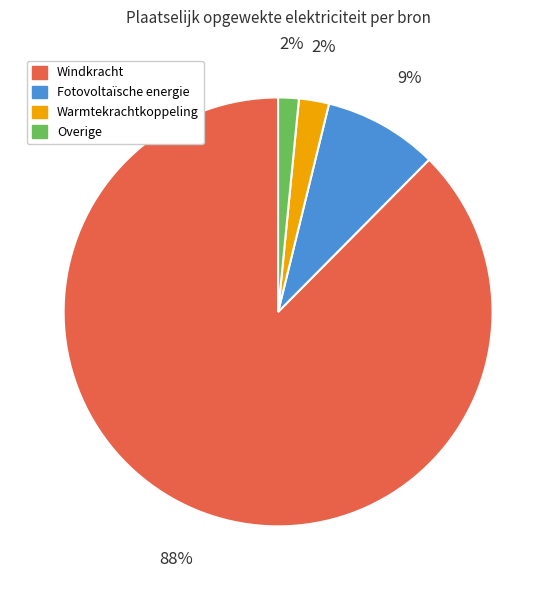

To the nearest percent, what is the difference between the Windkracht and Warmtekrachtkoppeling slice percentages?

85%